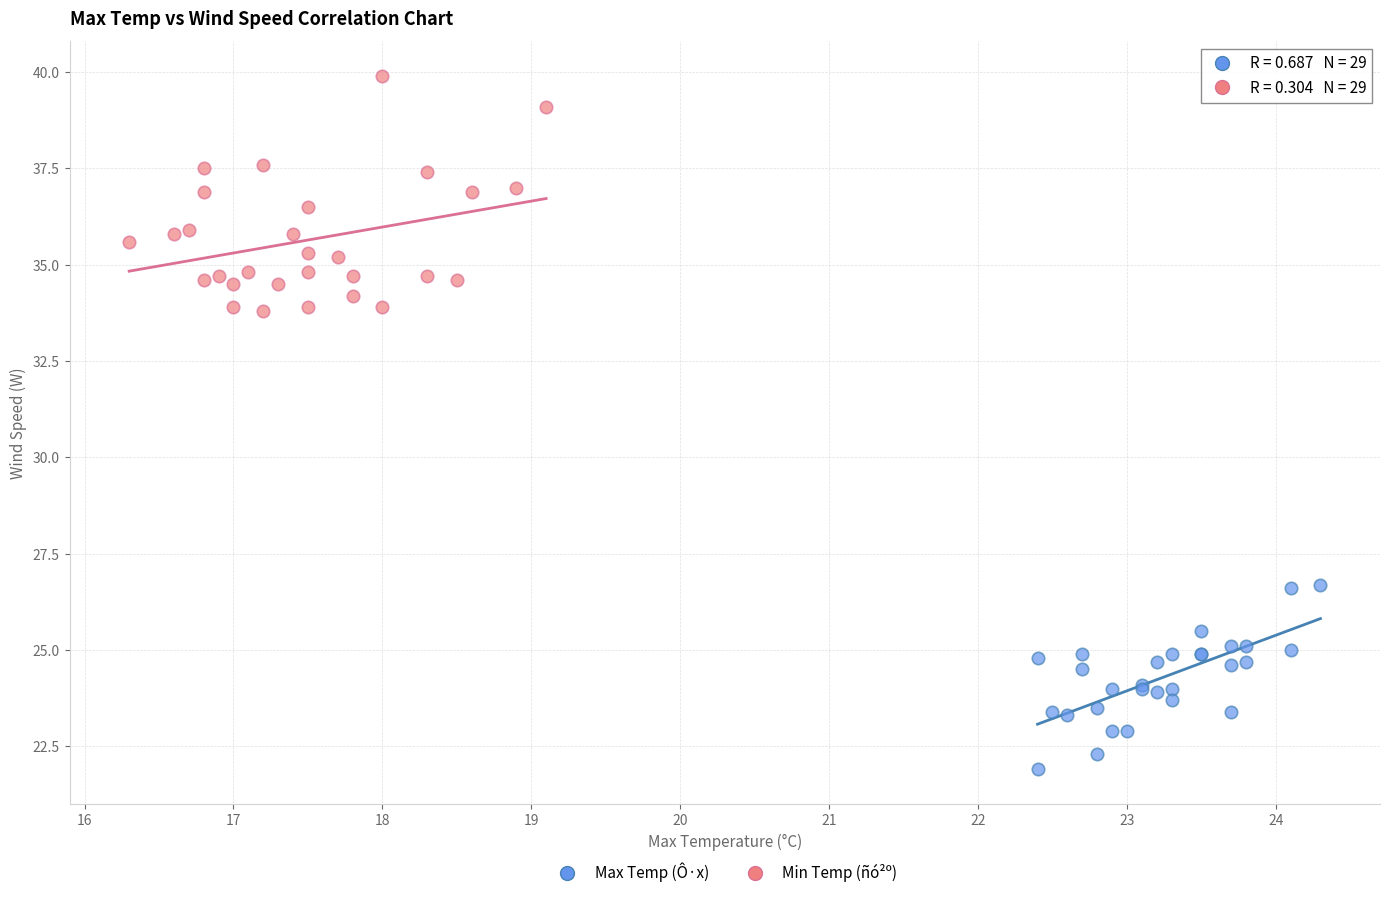

Which series reaches the minimum Y coordinate?

Max Temp (Ô·x)